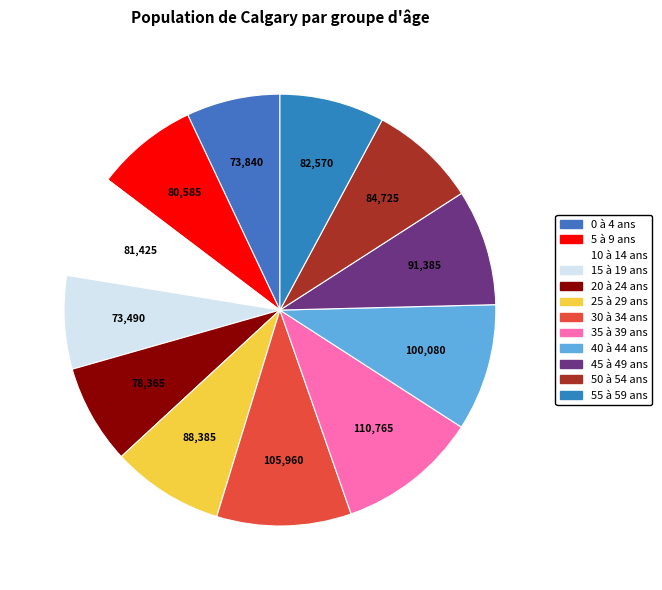

How many slices are in this pie chart?

12